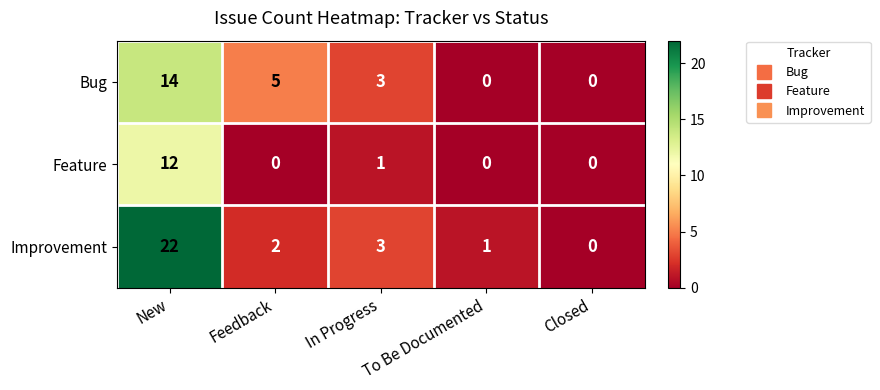

Rank the series by their maximum value, from lowest to highest.

Feature, Bug, Improvement